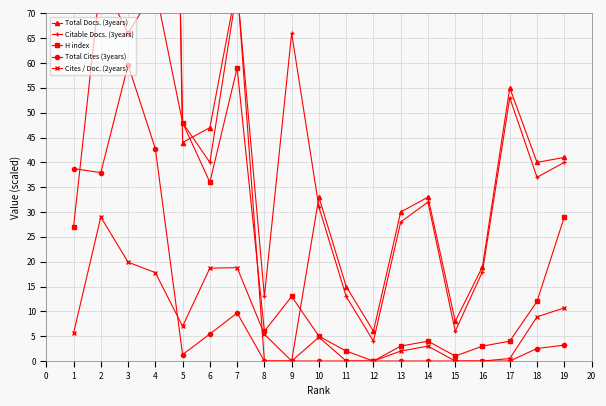

Is it true that Total Cites (3years) equals 25.9 at 2?

False